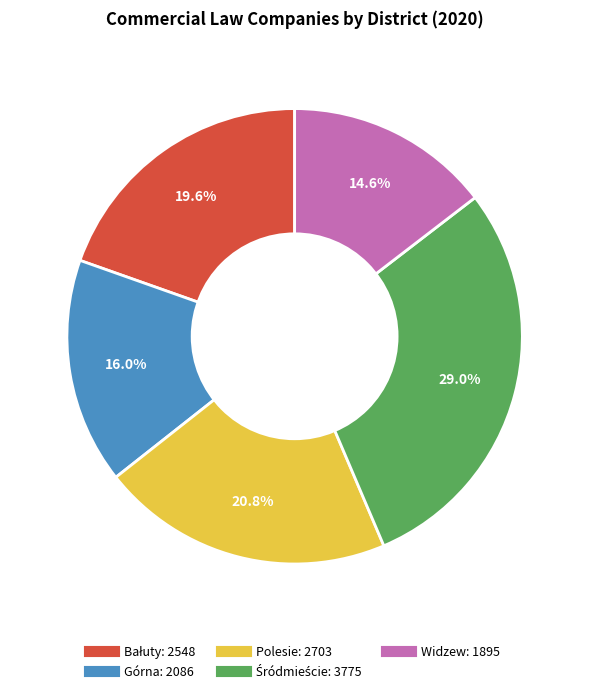

To the nearest percent, what percentage of the pie is Polesie?

21%